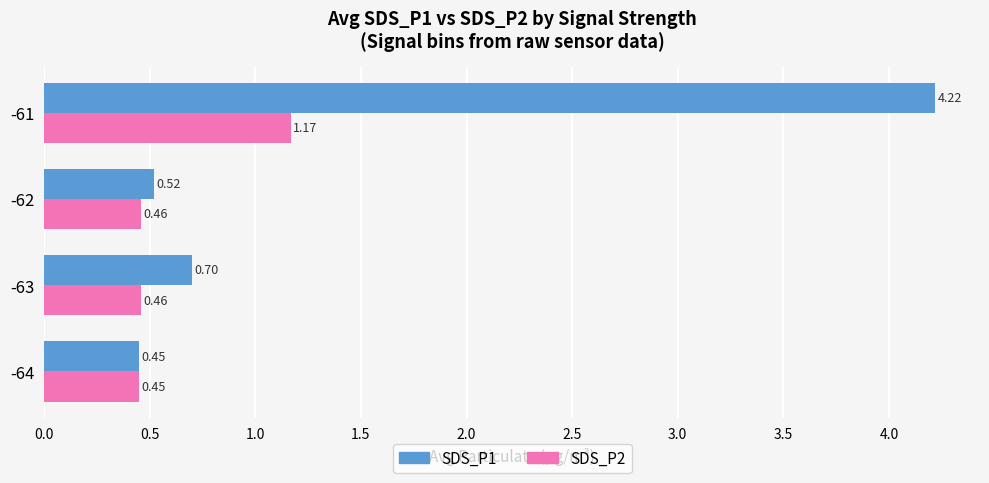

Which series has the largest total across all categories?

SDS_P1